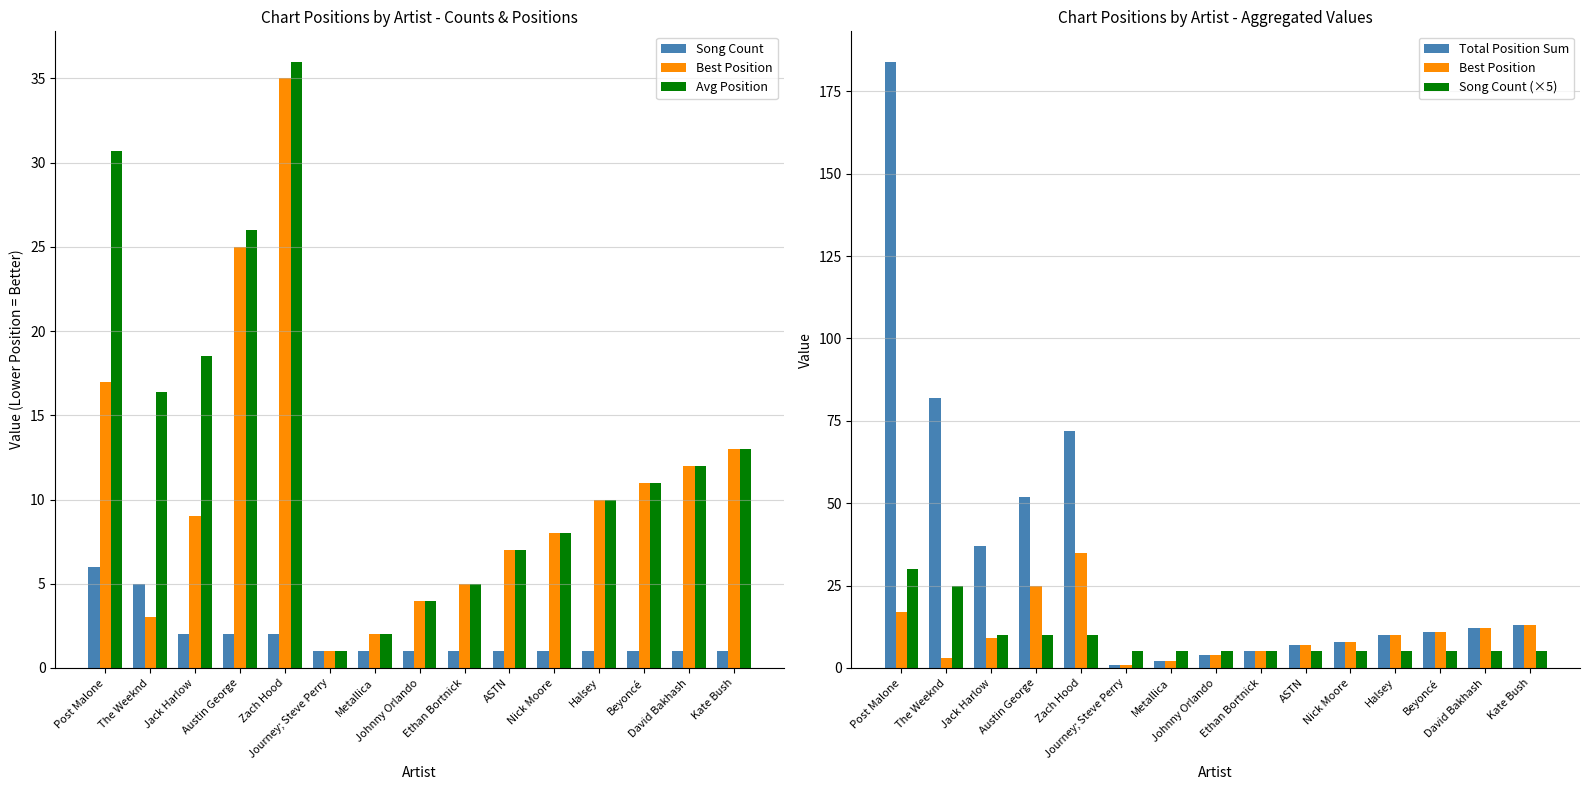

What are all the series names shown in the legend?

Song Count, Best Position, Avg Position, Total Position Sum, Song Count (×5)